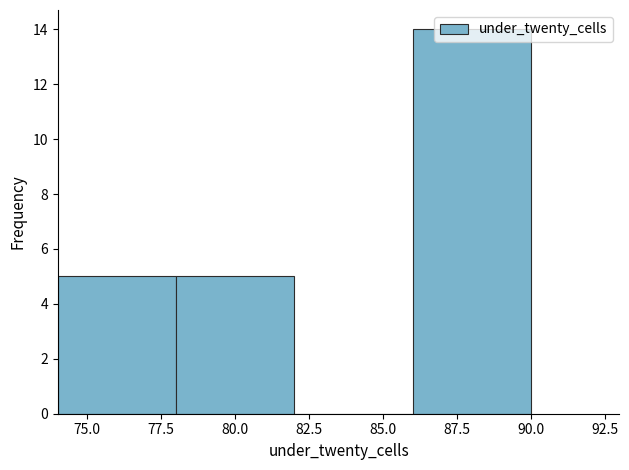

Which range on the x-axis has the tallest bar?

86 to 90